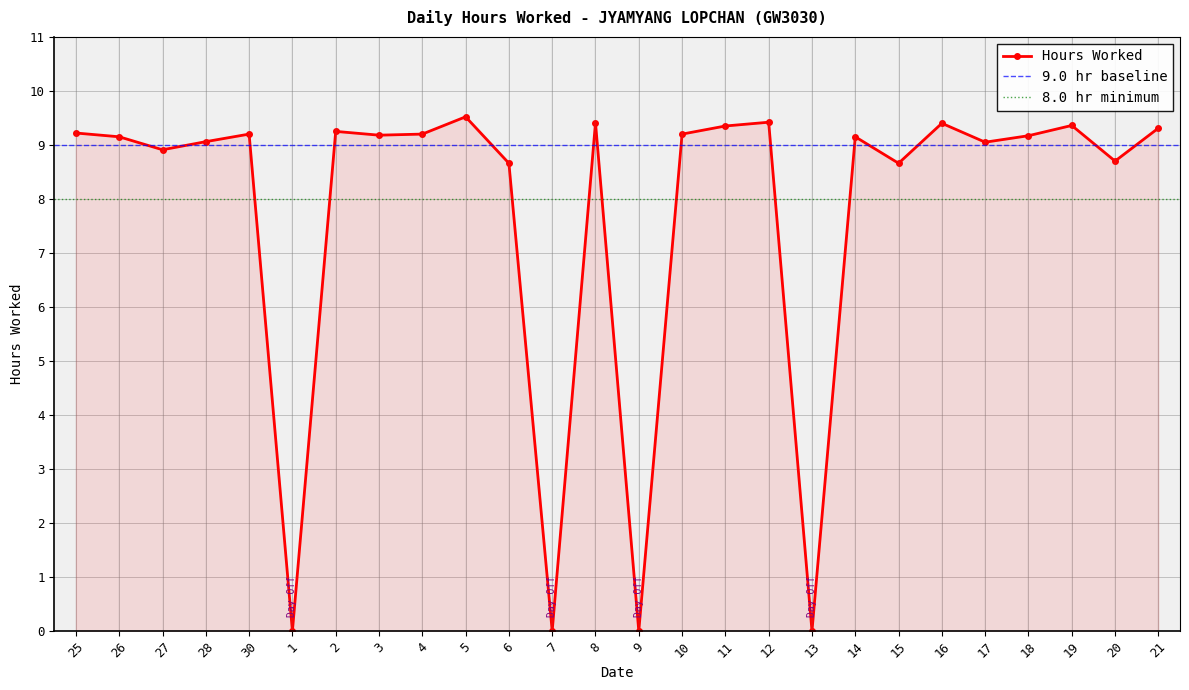

At which category does the data reach its first local peak?

30